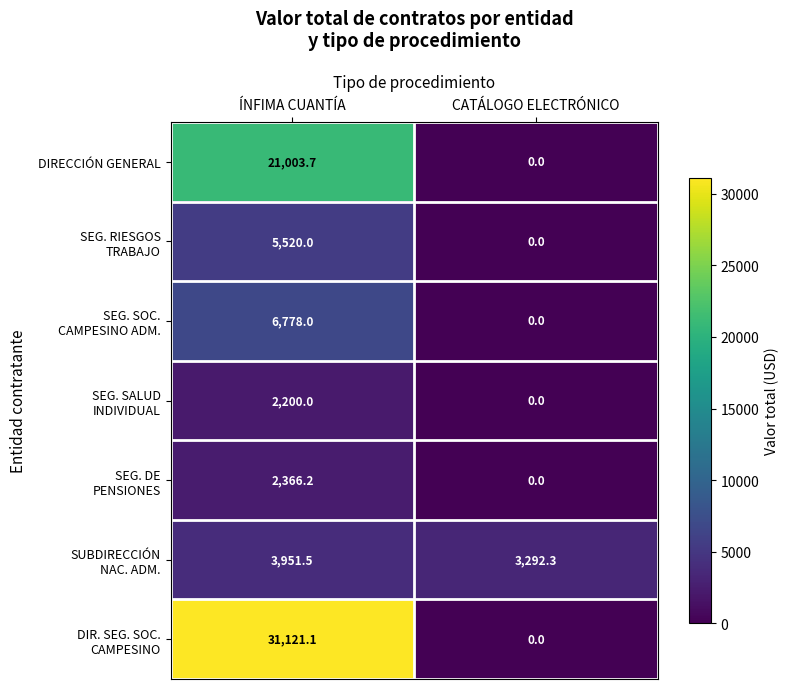

What is the difference between the maximum and minimum values in the DIRECCIÓN GENERAL series?

21003.7